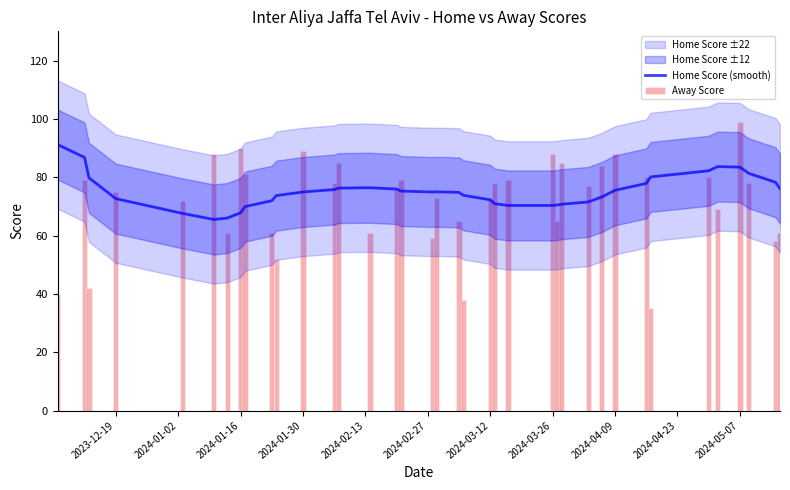

Reading right to left, transcribe all the data shown in this chart.

Home Score (smooth): 76.1	78.3	81.3	83.5	83.6	82.2	80.1	77.9	75.5	73.2	71.5	70.7	70.5	70.3	70.3	70.9	72.2	73.8	74.8	75.0	74.9	75.3	75.9	76.4	76.3	75.8	74.9	73.7	71.9	69.9	67.8	66.0	65.5	67.6	72.7	79.8	86.8	91.2
Away Score: 61.0	58.0	78.0	99.0	69.0	80.0	35.0	80.0	88.0	84.0	77.0	85.0	65.0	88.0	79.0	78.0	73.0	38.0	65.0	73.0	59.0	79.0	76.0	61.0	85.0	78.0	89.0	52.0	61.0	81.0	90.0	61.0	88.0	72.0	75.0	42.0	79.0	40.0